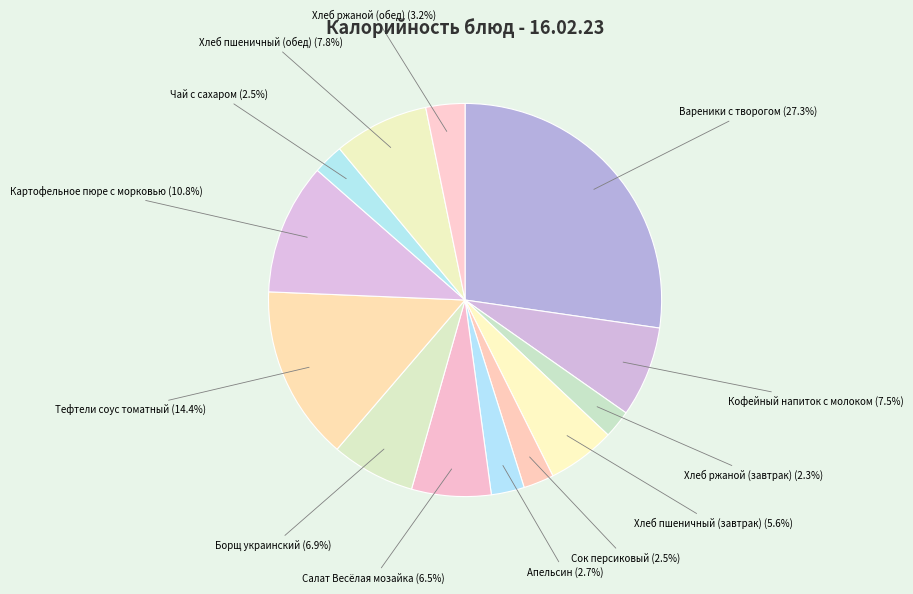

Count the number of slices in the pie.

13